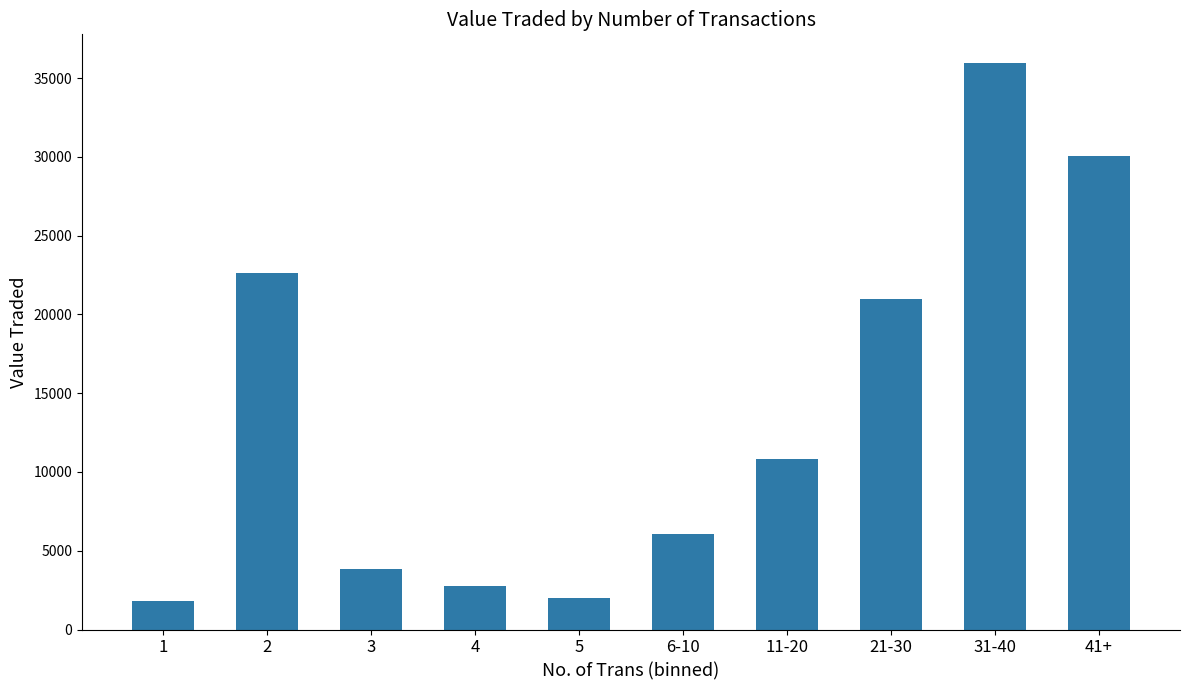

Where is the data nearest to the value 18909?

21-30